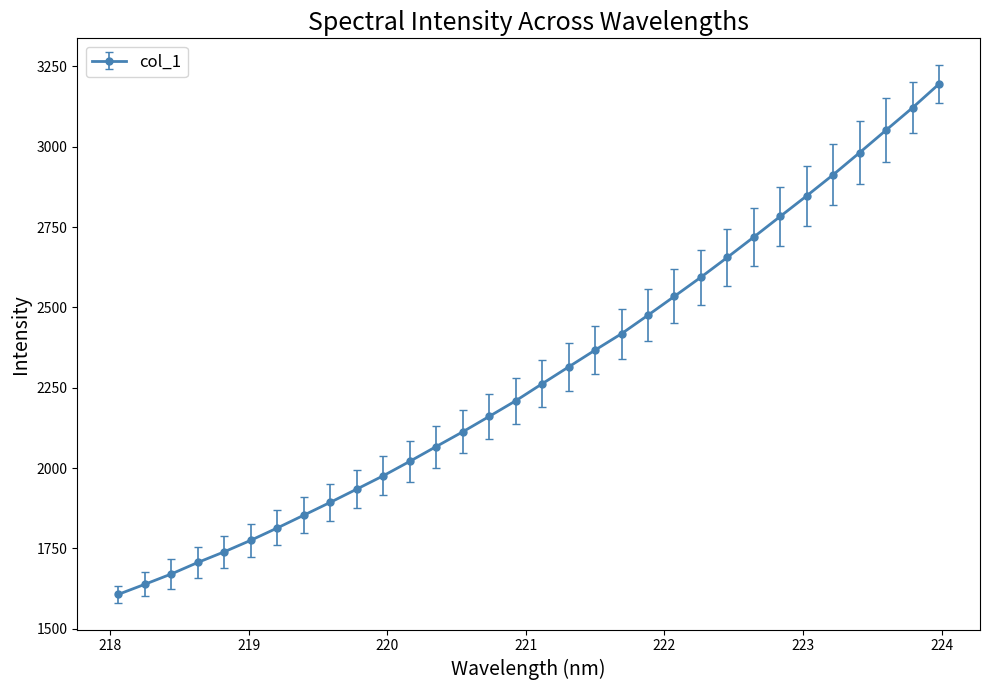

What is the smallest value displayed?

1607.1